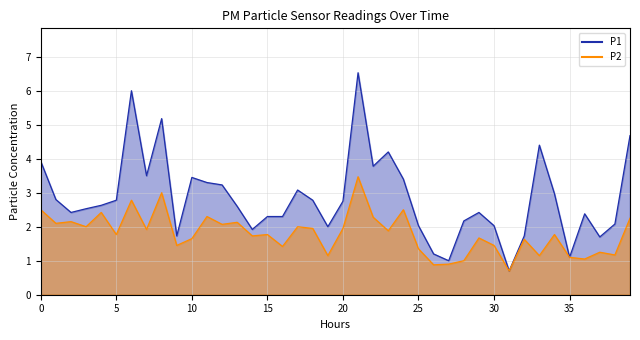

True or false: P1 and P2 intersect in this chart.

False